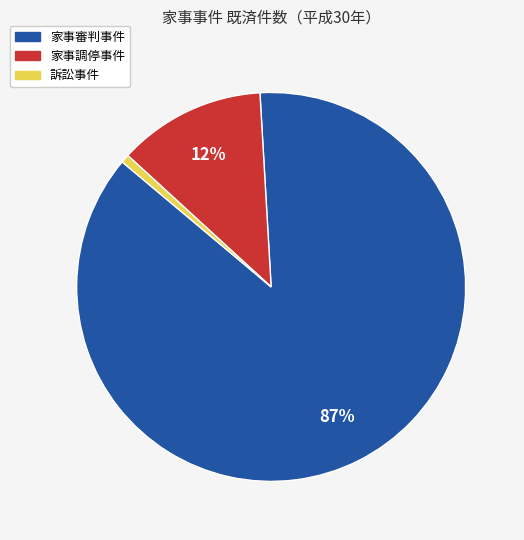

Which category has the biggest portion of the pie?

家事審判事件